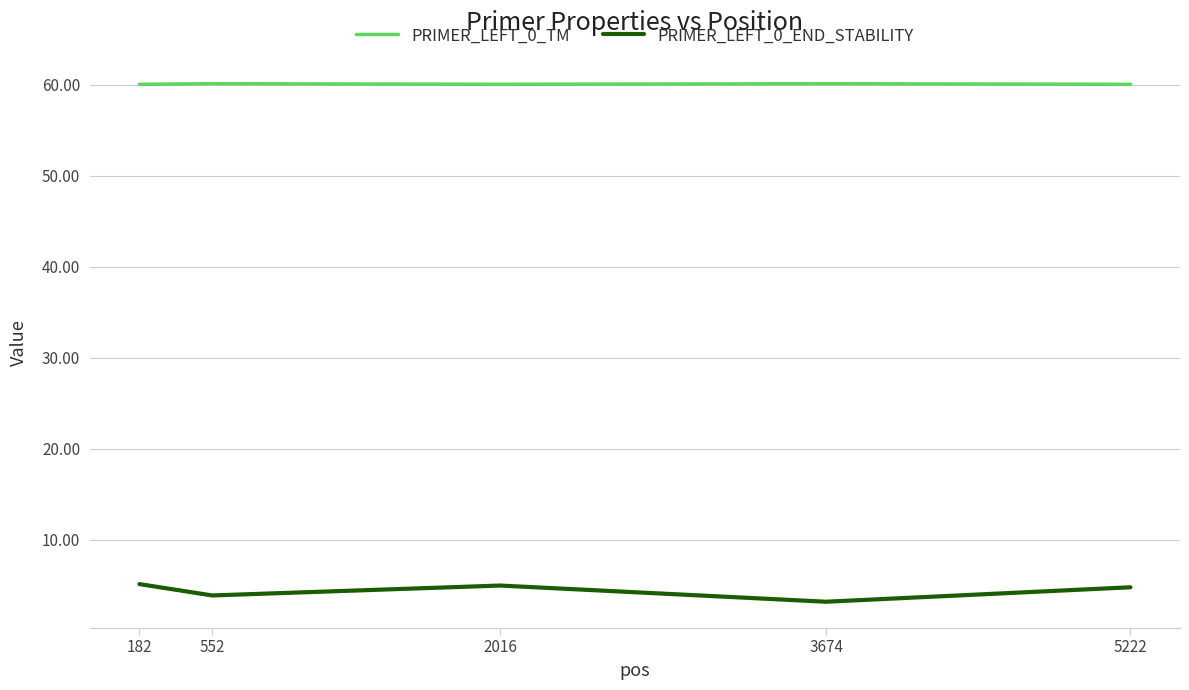

List the series in order of their overall mean, highest first.

PRIMER_LEFT_0_TM, PRIMER_LEFT_0_END_STABILITY